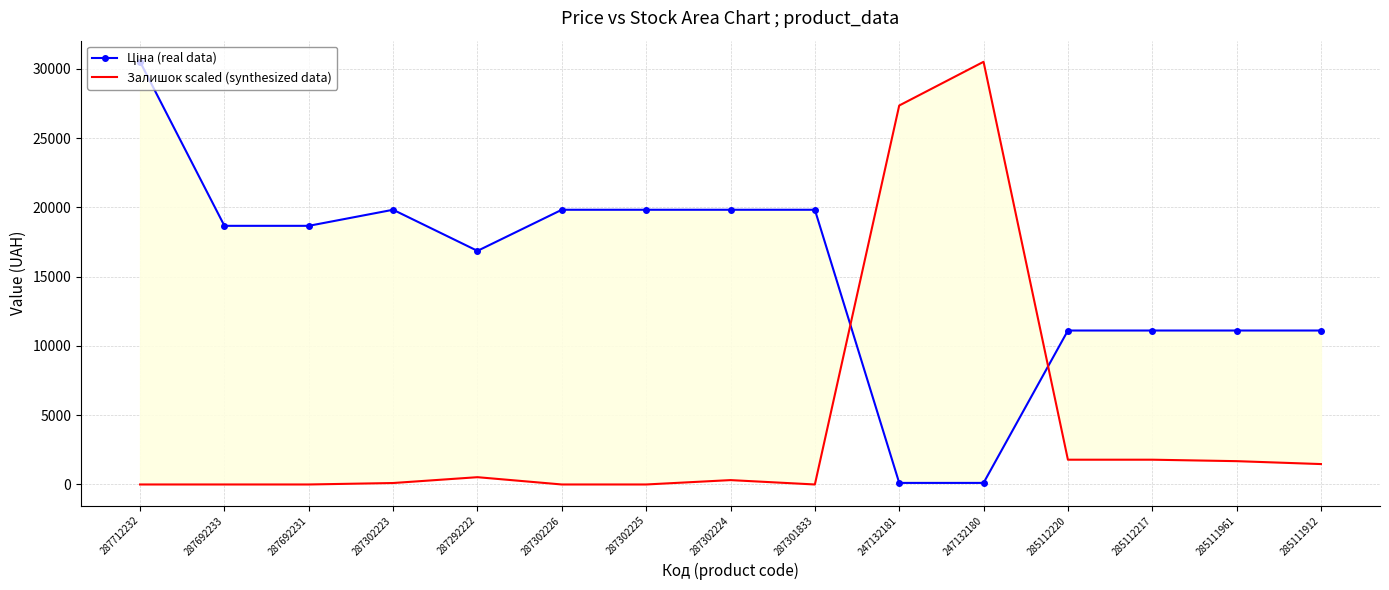

What is the difference between the Ціна (real data) values at 287692231 and 285111961?

7557.9